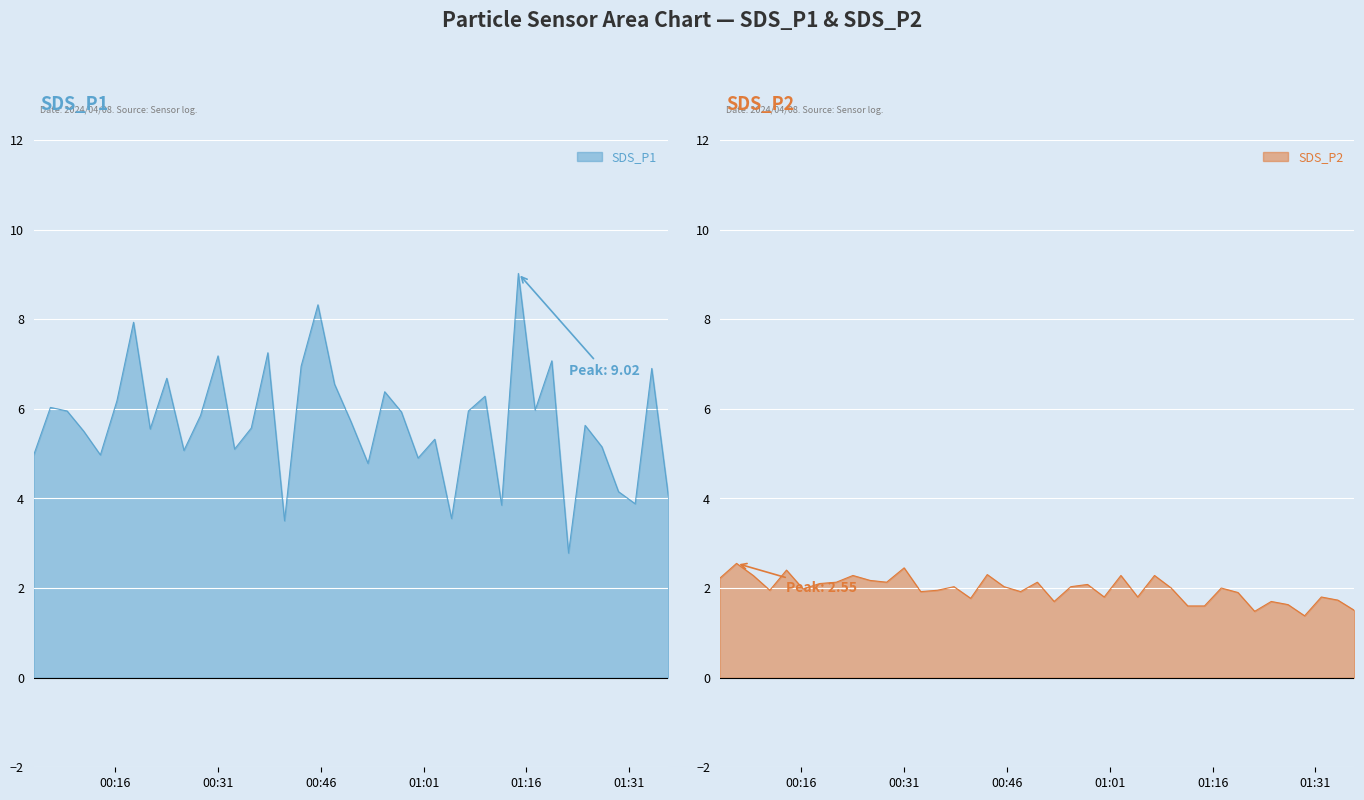

What is the lowest value of the SDS_P1 series?

2.8